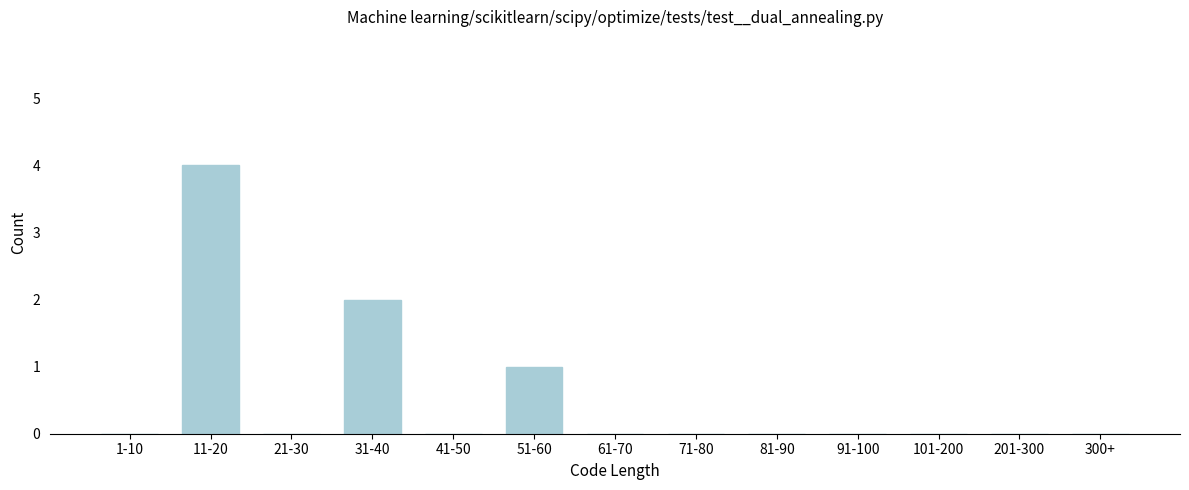

Reading left to right, extract all data points from this chart.

1-10=0	11-20=4	21-30=0	31-40=2	41-50=0	51-60=1	61-70=0	71-80=0	81-90=0	91-100=0	101-200=0	201-300=0	300+=0